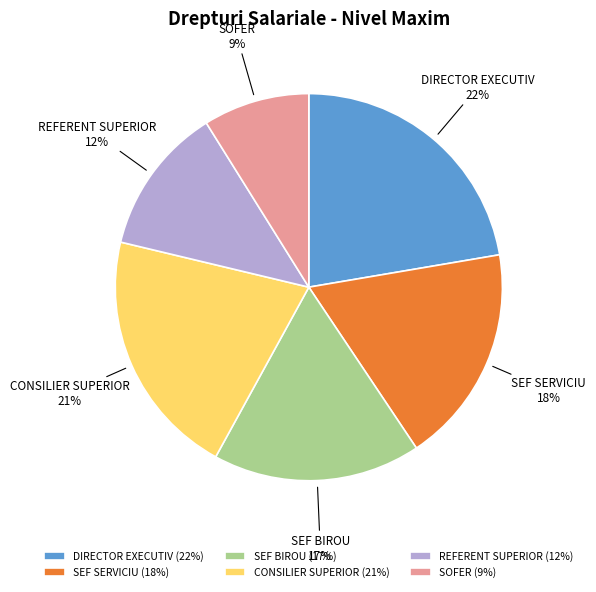

What is the ratio of the value at SOFER to the value at SEF SERVICIU?

0.5